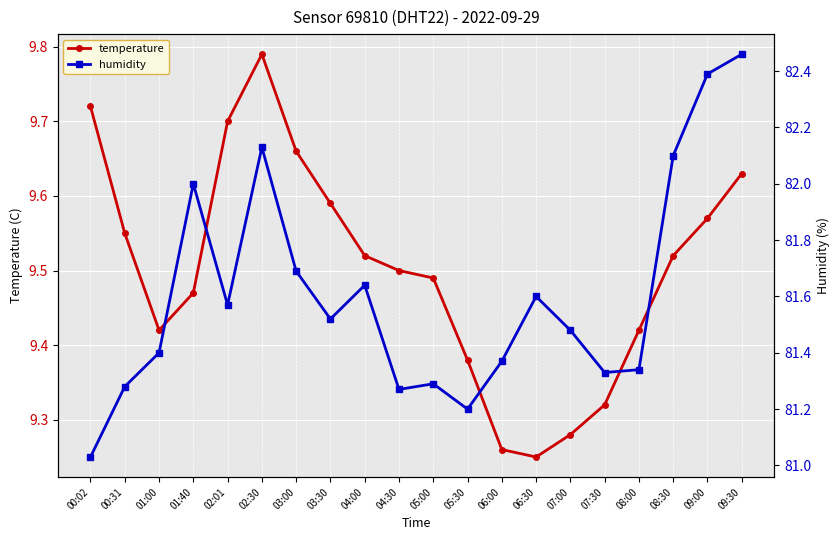

Does the chart display data point markers on the line(s)?

Yes